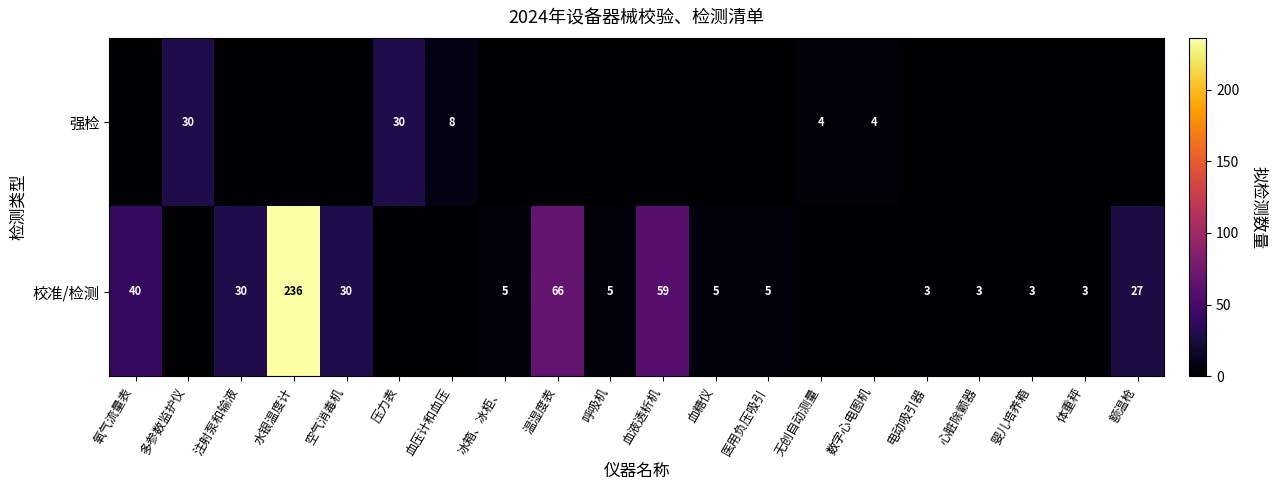

What is the spread (max minus min) of values at 温湿度表?

66